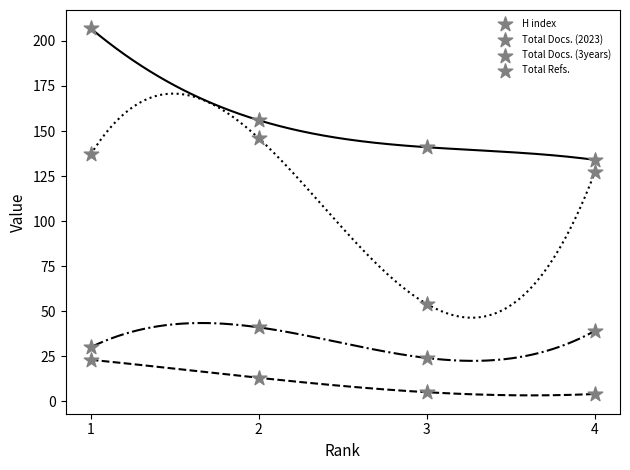

At which category is the sum across all series the highest?

1